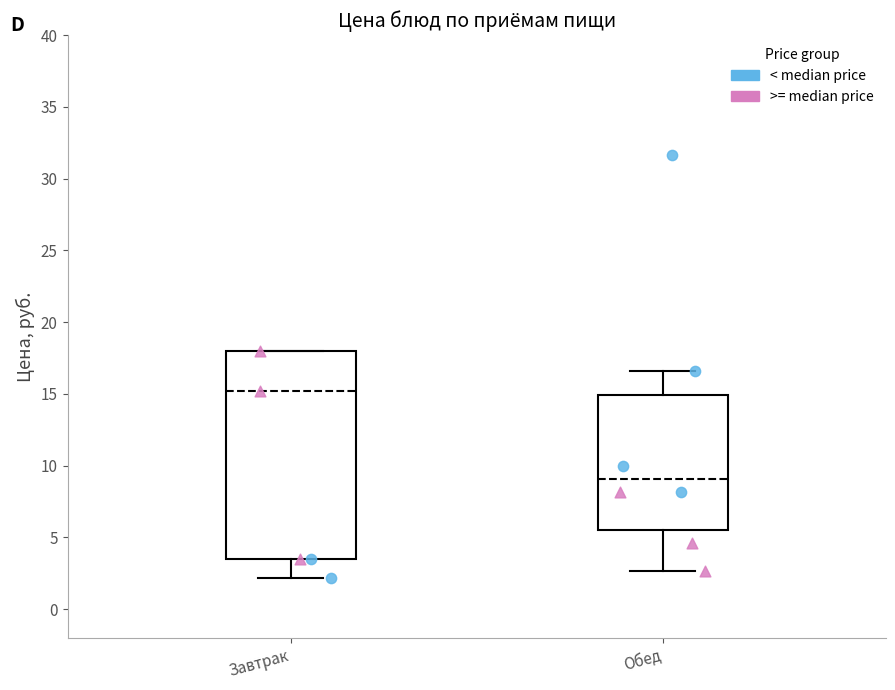

Reading left to right, transcribe this box plot: for each box, give where its median line is, the range the box spans, and where its two whiskers end, as read against the y-axis. The values are not printed on the chart, so give them approximately, as read against the axis.

Завтрак: median 15.0, box 3.5 to 18.0, whiskers 2.0 to 18.0
Обед: median 9.0, box 5.5 to 15.0, whiskers 2.5 to 16.5